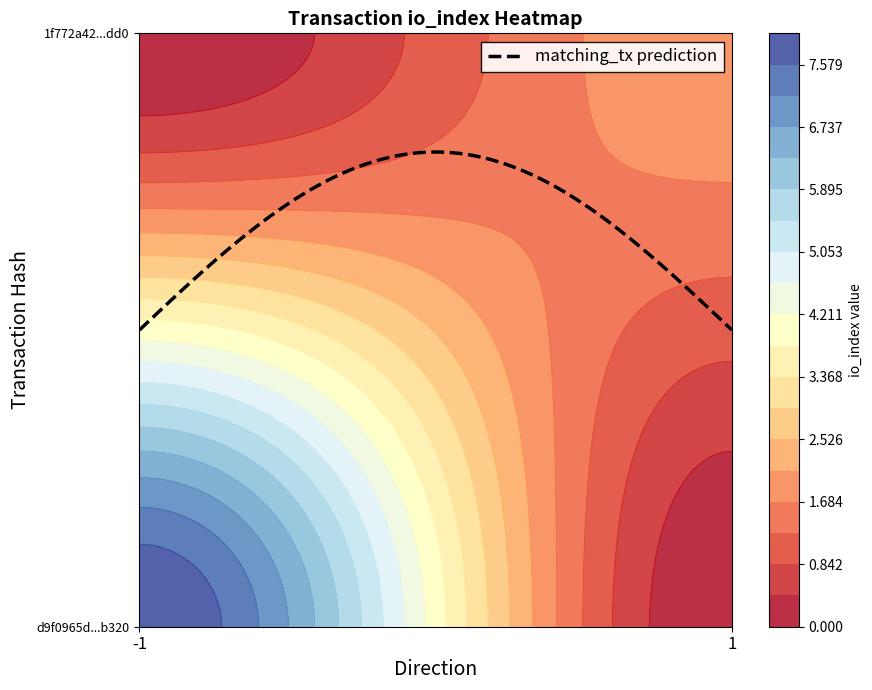

How many d9f0965d304587cd9cdc818659b87b82b65b320 values are between -1 and 8?

2